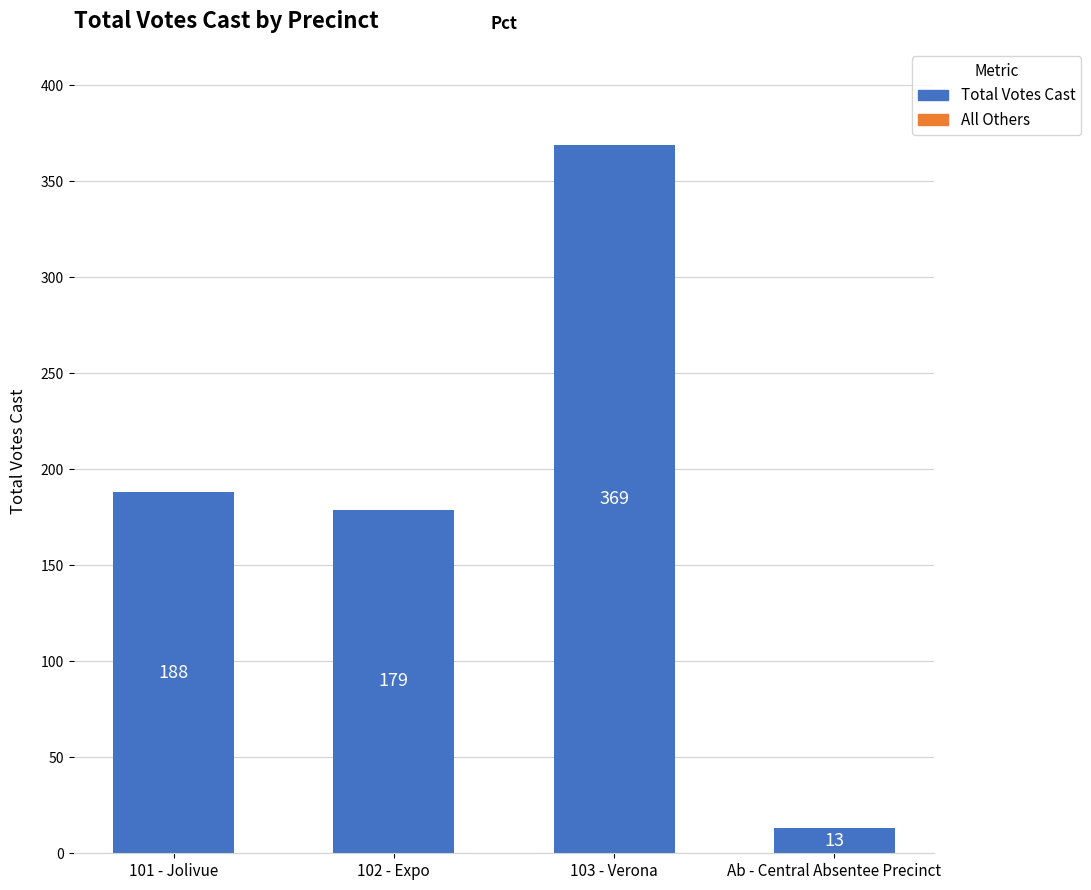

What is the sum of all values?

749